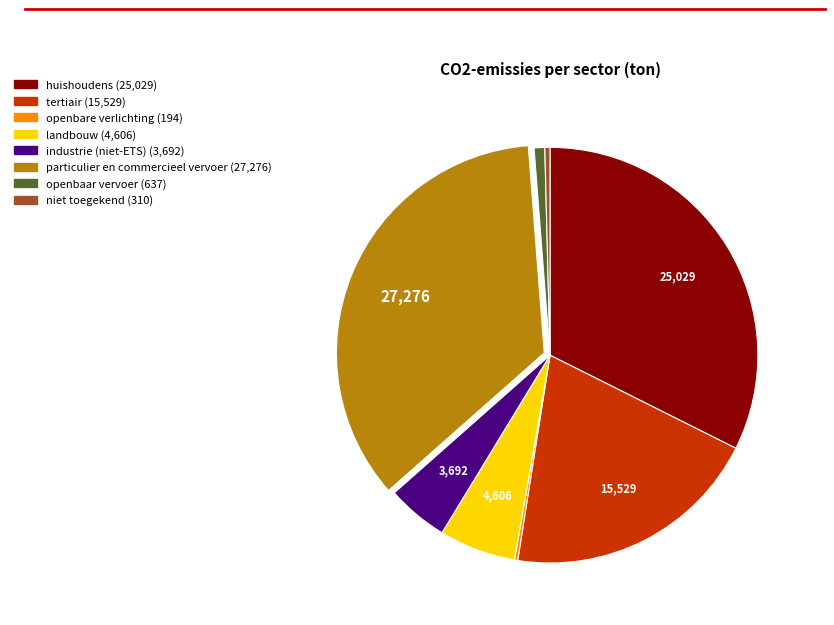

Which category has the biggest portion of the pie?

particulier en commercieel vervoer